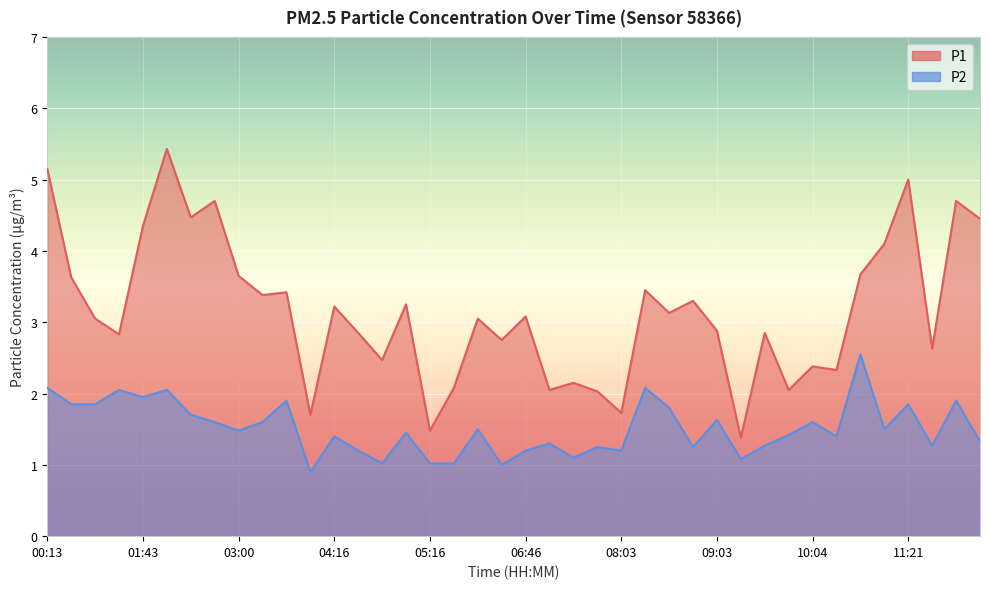

True or false: P1 and P2 cross at least once.

False